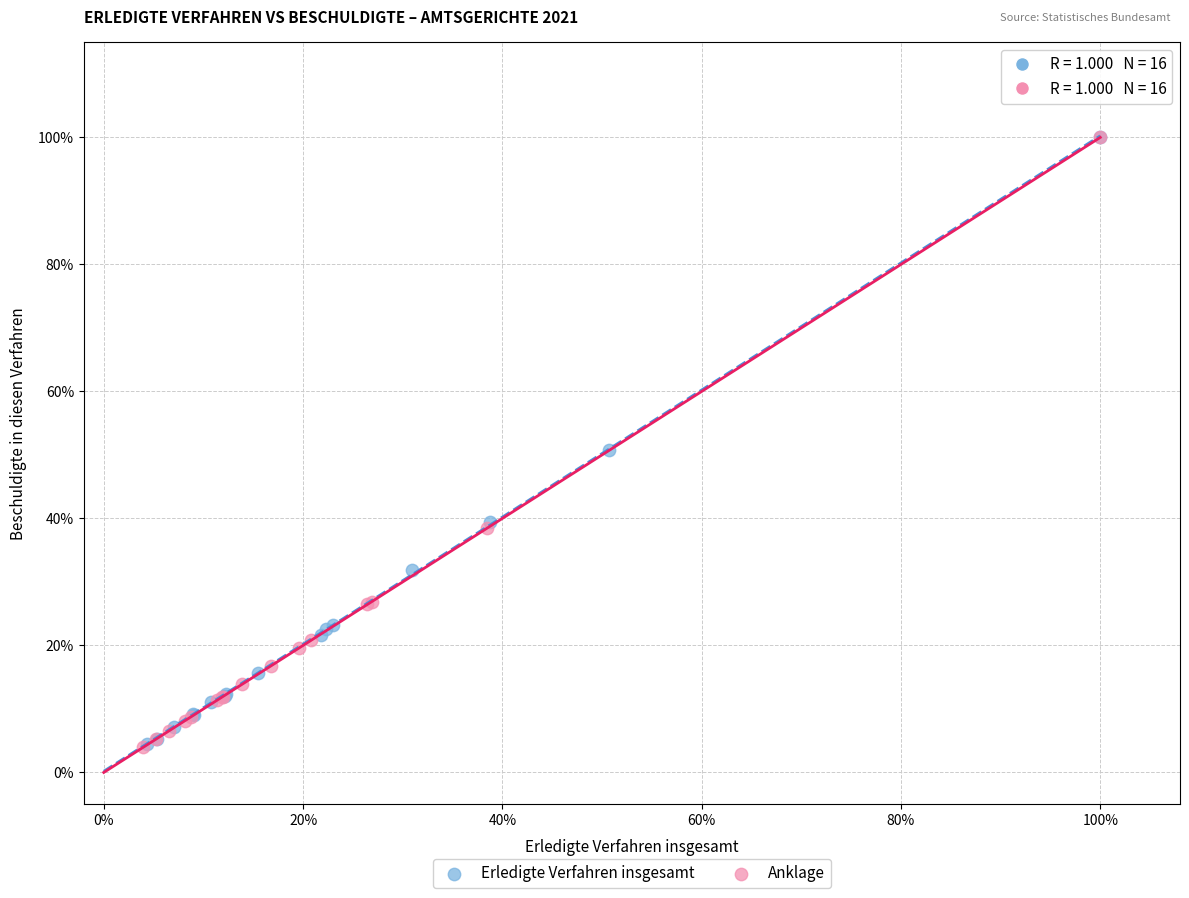

What are all the series names shown in the legend?

Erledigte Verfahren insgesamt, Anklage